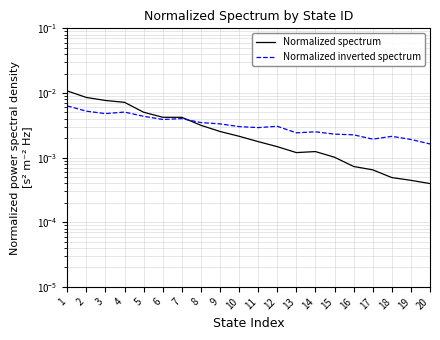

What are all the series names shown in the legend?

Normalized spectrum, Normalized inverted spectrum